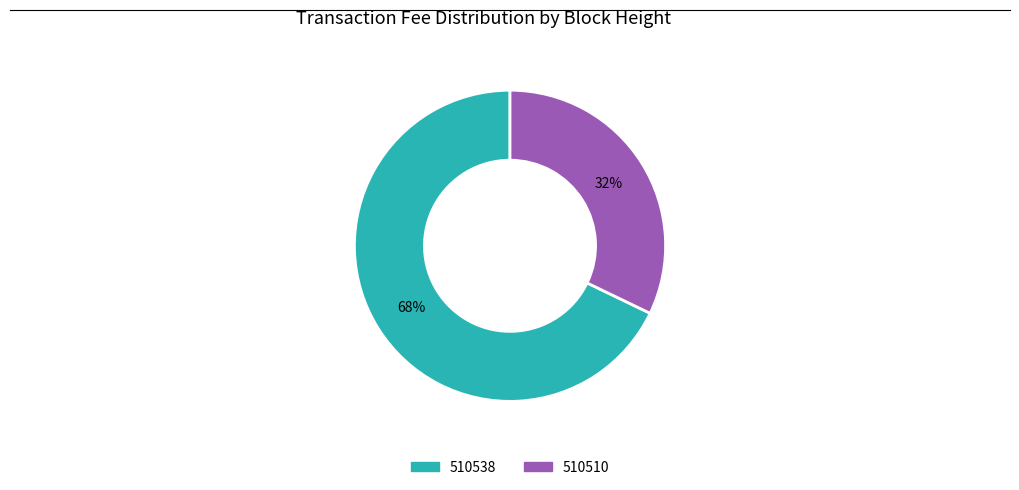

To the nearest percent, what portion does 510538 represent?

68%